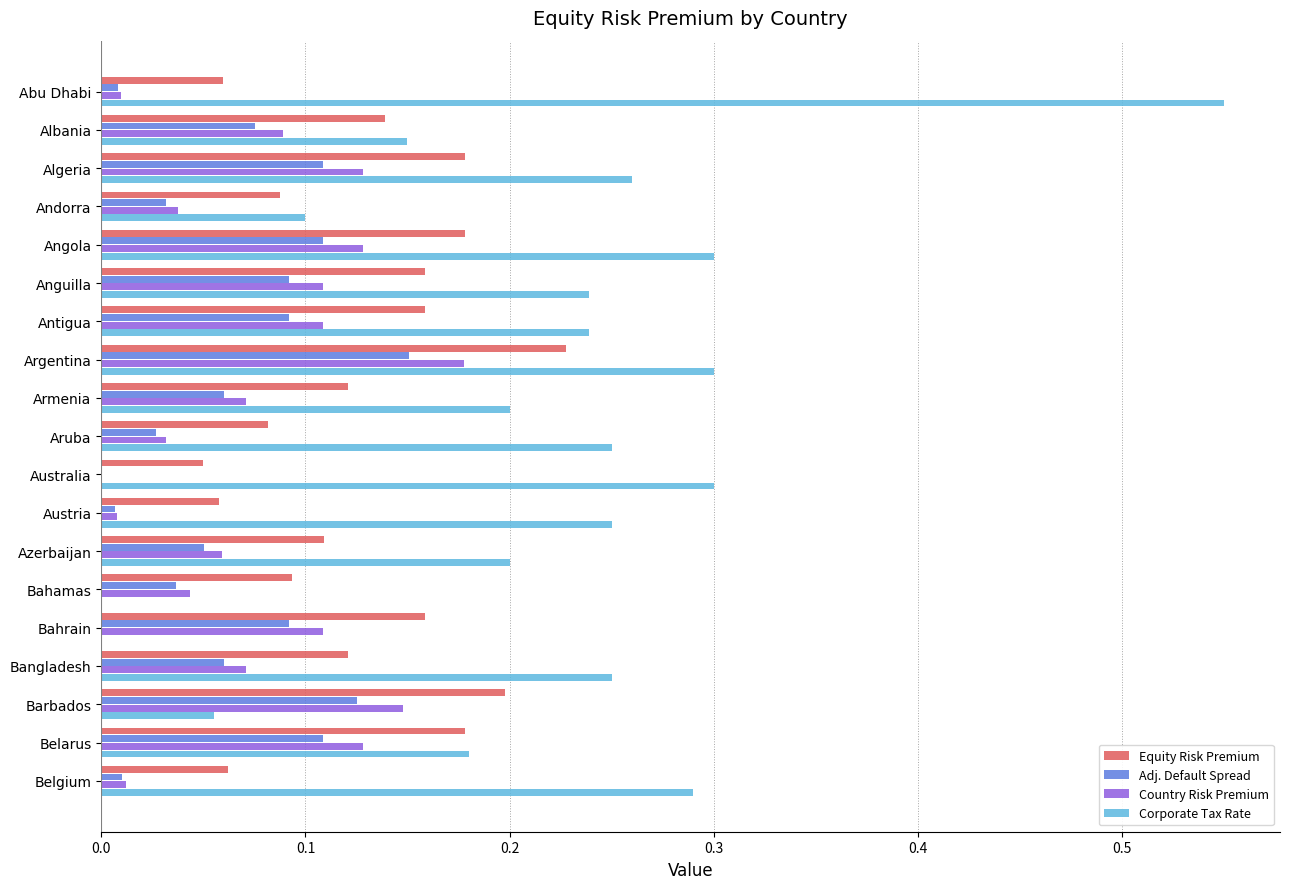

At which category is the sum across all series the highest?

Argentina